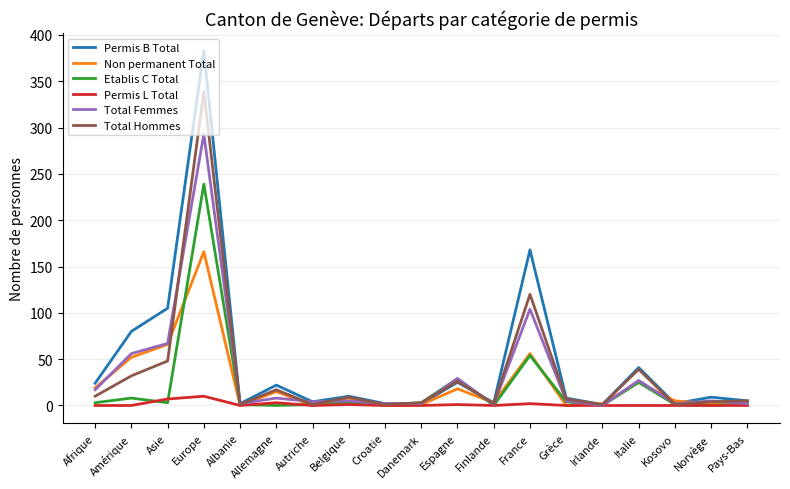

How many interior local peaks does the Permis B Total series have?

7